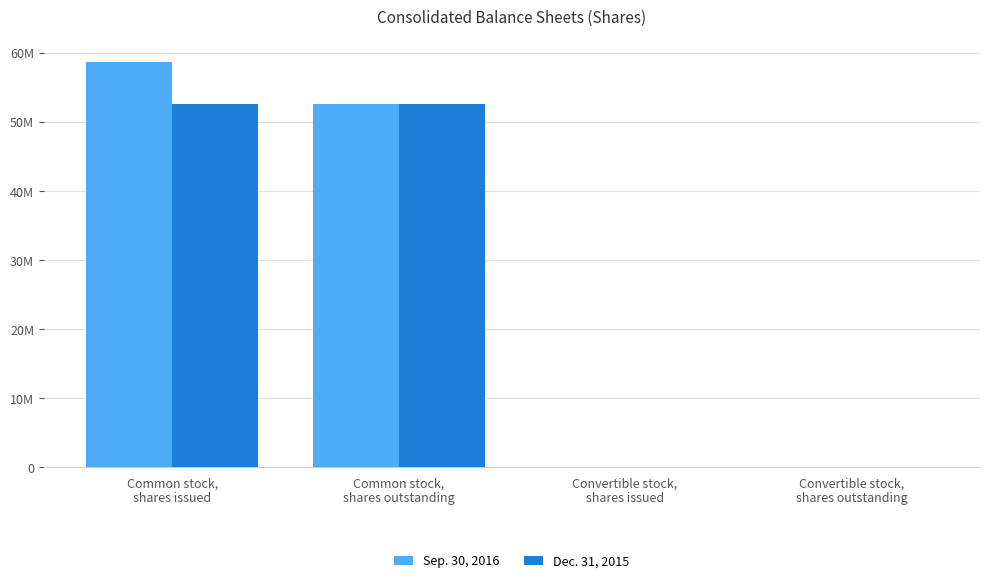

Between Common stock,
shares outstanding and Common stock,
shares issued, which is larger?

Common stock,
shares issued